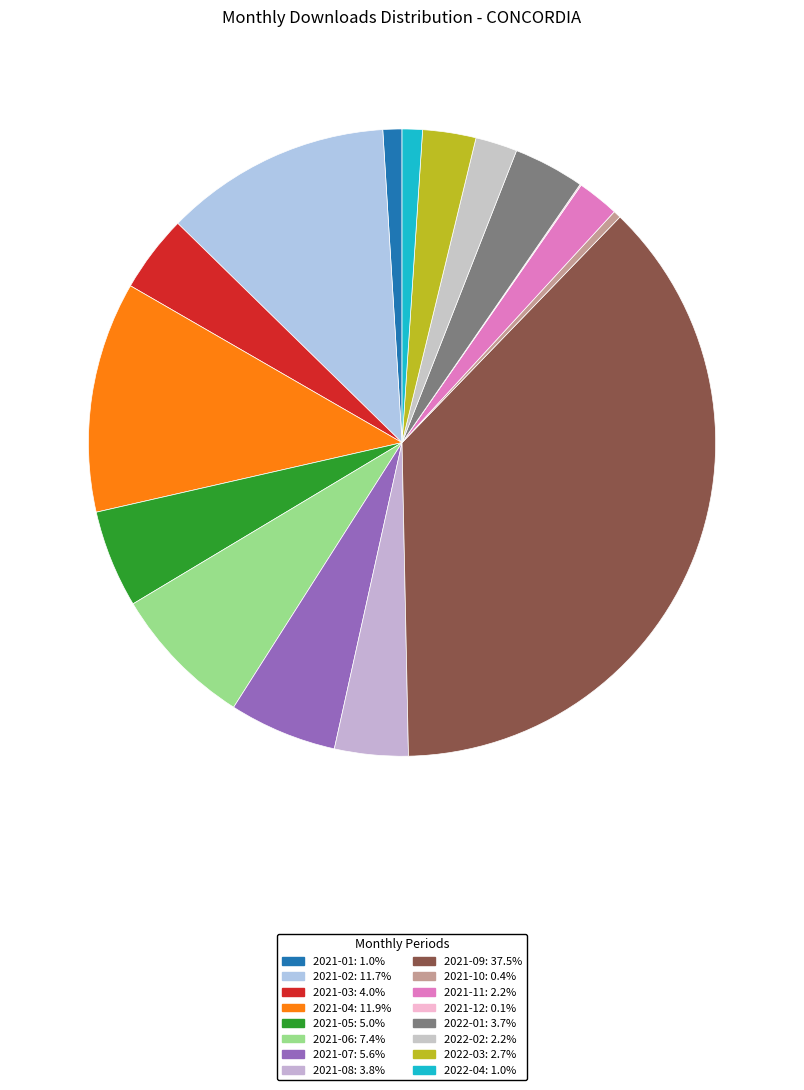

To the nearest percent, what percentage of the pie is 2021-05?

5%